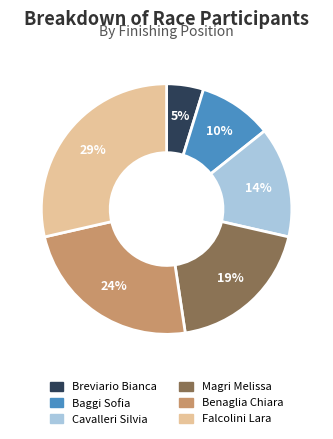

Rank the categories by value from highest to lowest.

Falcolini Lara, Benaglia Chiara, Magri Melissa, Cavalleri Silvia, Baggi Sofia, Breviario Bianca